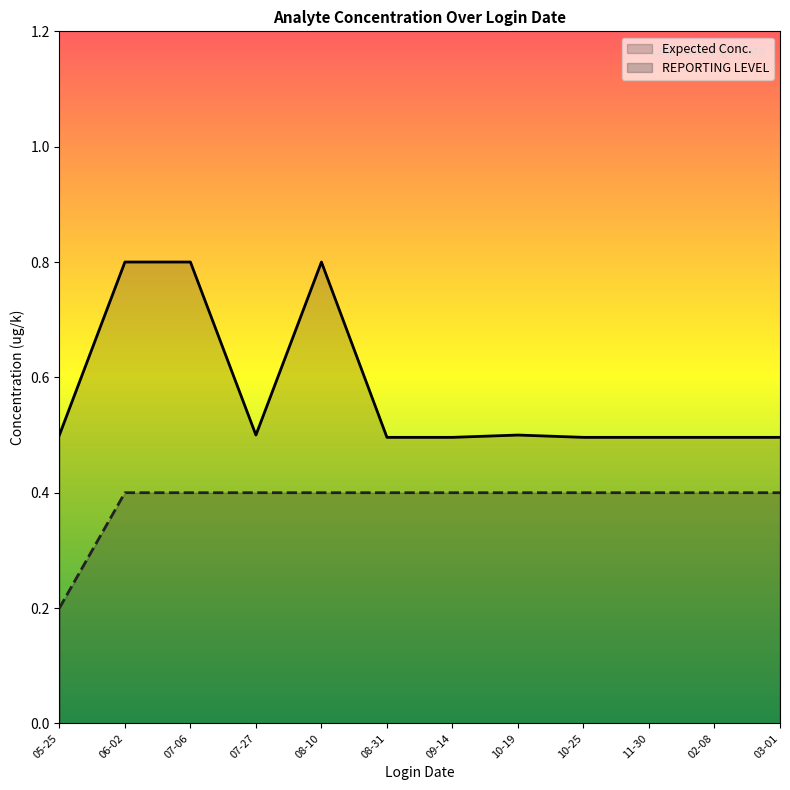

Which series has the largest total across all categories?

Expected Conc.